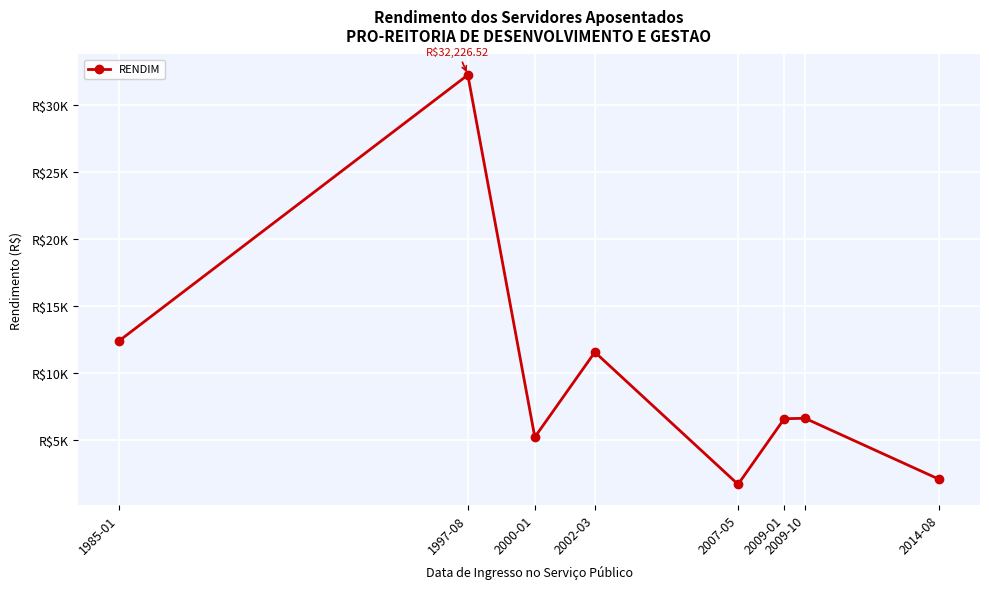

What is the average value?

9817.2